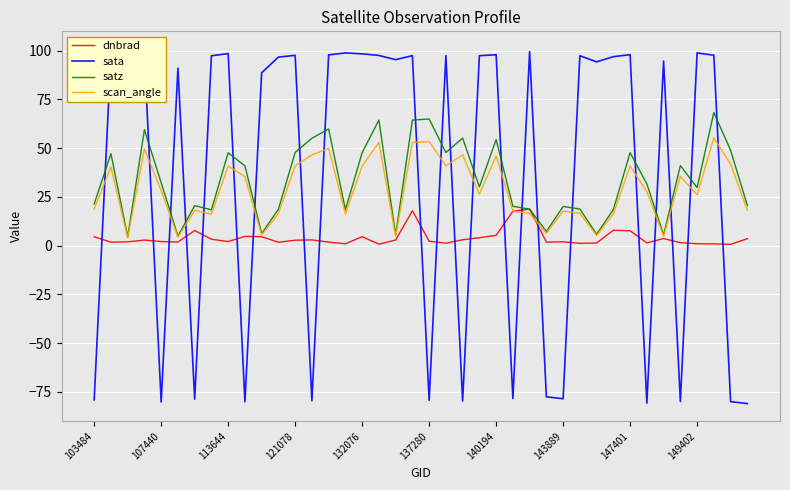

How many lines are shown in the chart?

4